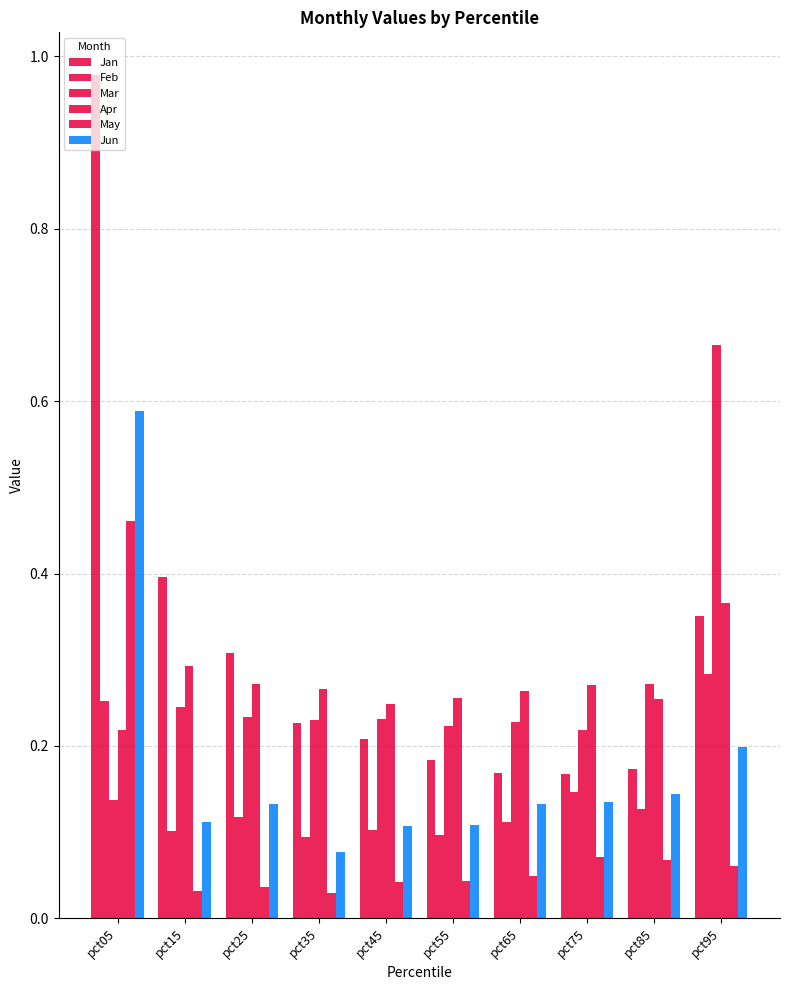

At which category is the sum across all series the highest?

pct05